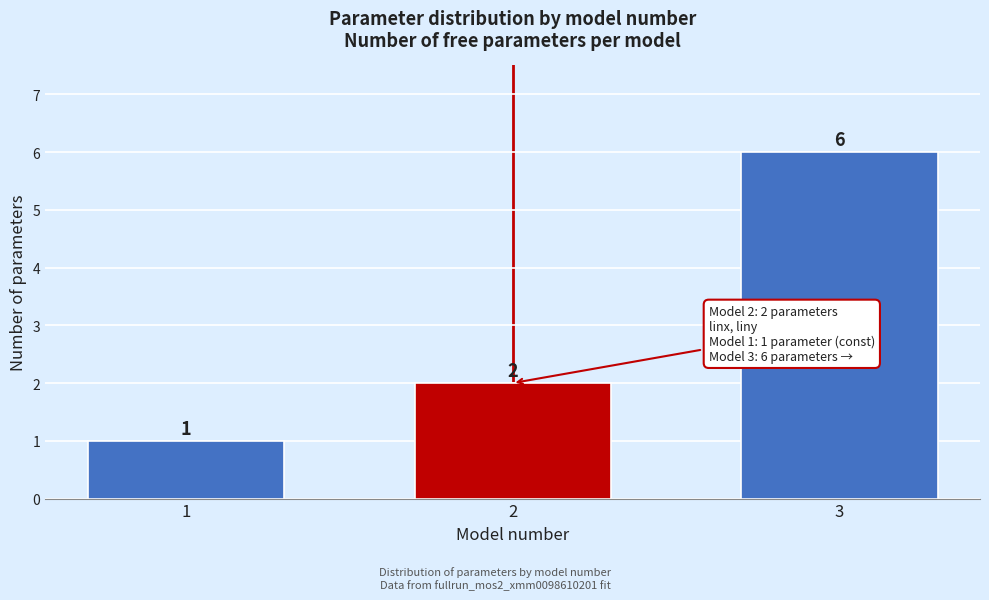

Reading left to right, list all the values displayed in this chart.

1	2	6